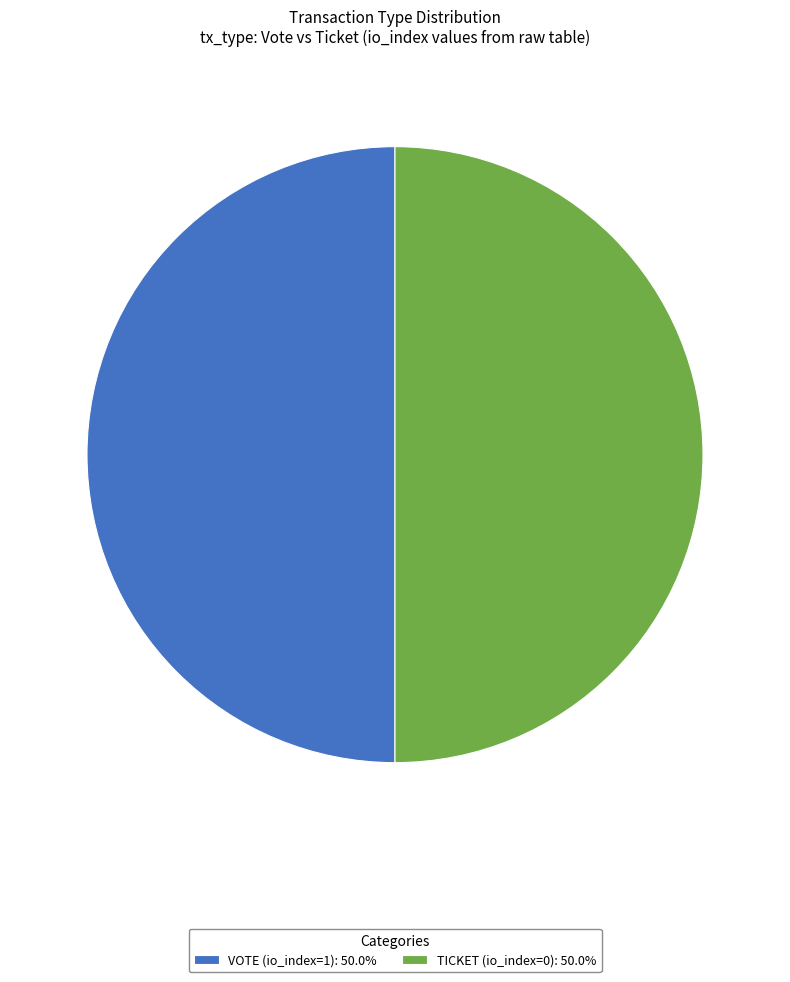

Approximately how many times larger is the value at VOTE (io_index=1): 50.0% compared to TICKET (io_index=0): 50.0%?

1.0